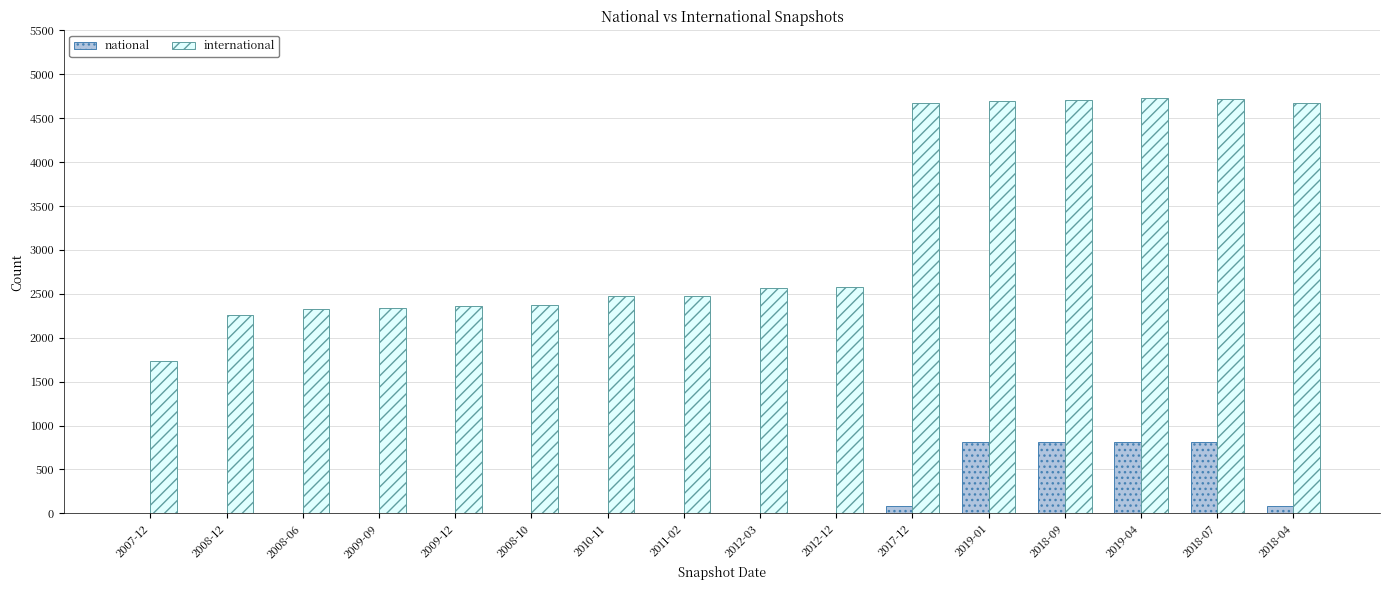

Is it true that international equals 463 at 2008-12?

False